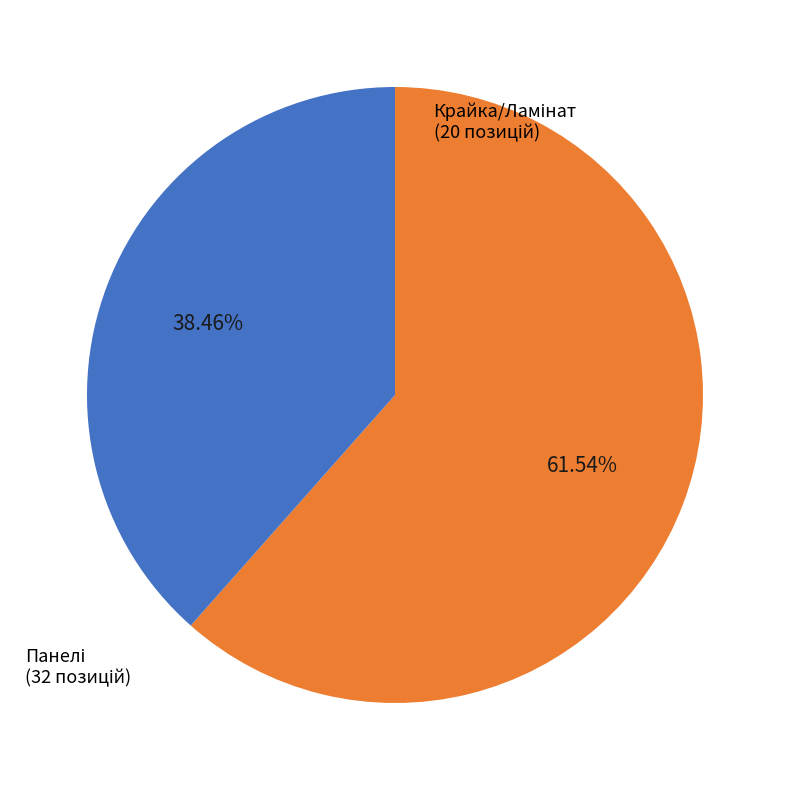

Is there any slice that represents more than half of the pie?

Yes